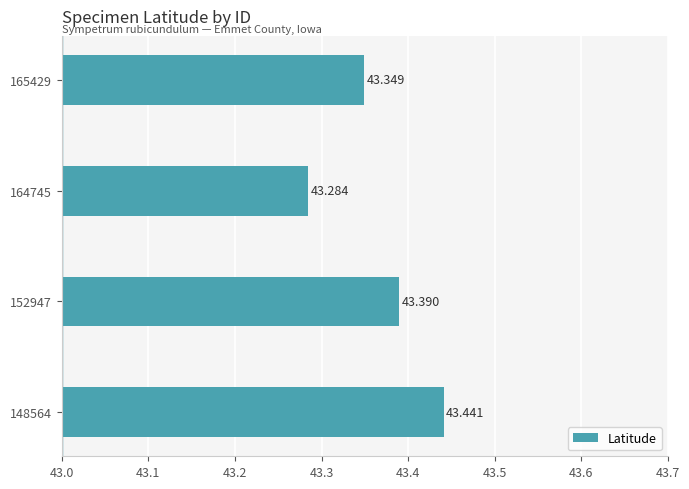

Are the bars grouped side by side (vs. stacked)?

No